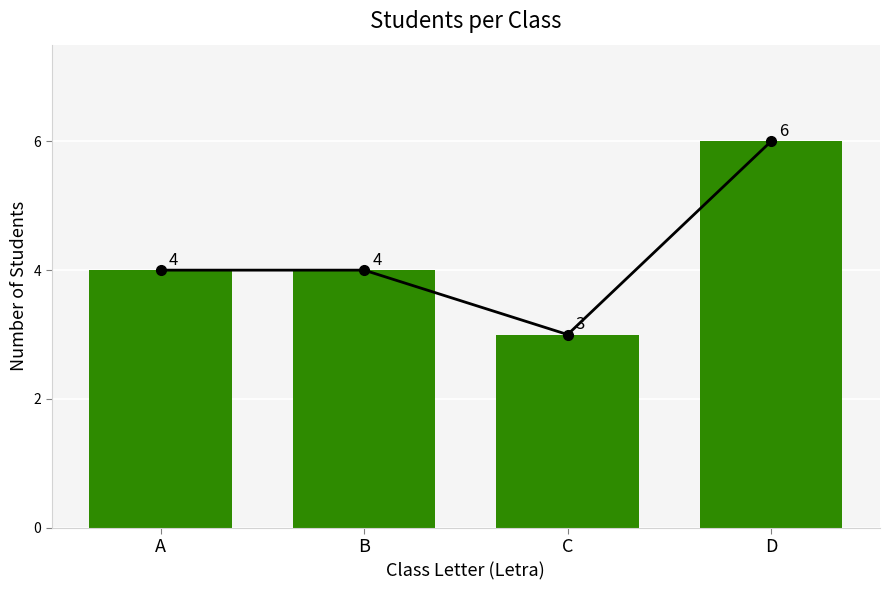

List the labels in order of value, smallest first.

C, A, B, D